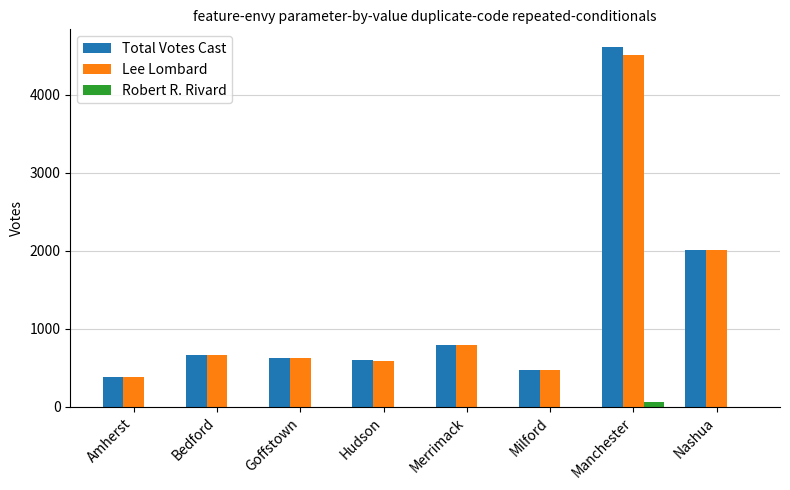

The value of Lee Lombard at Milford is 466. True or false?

True